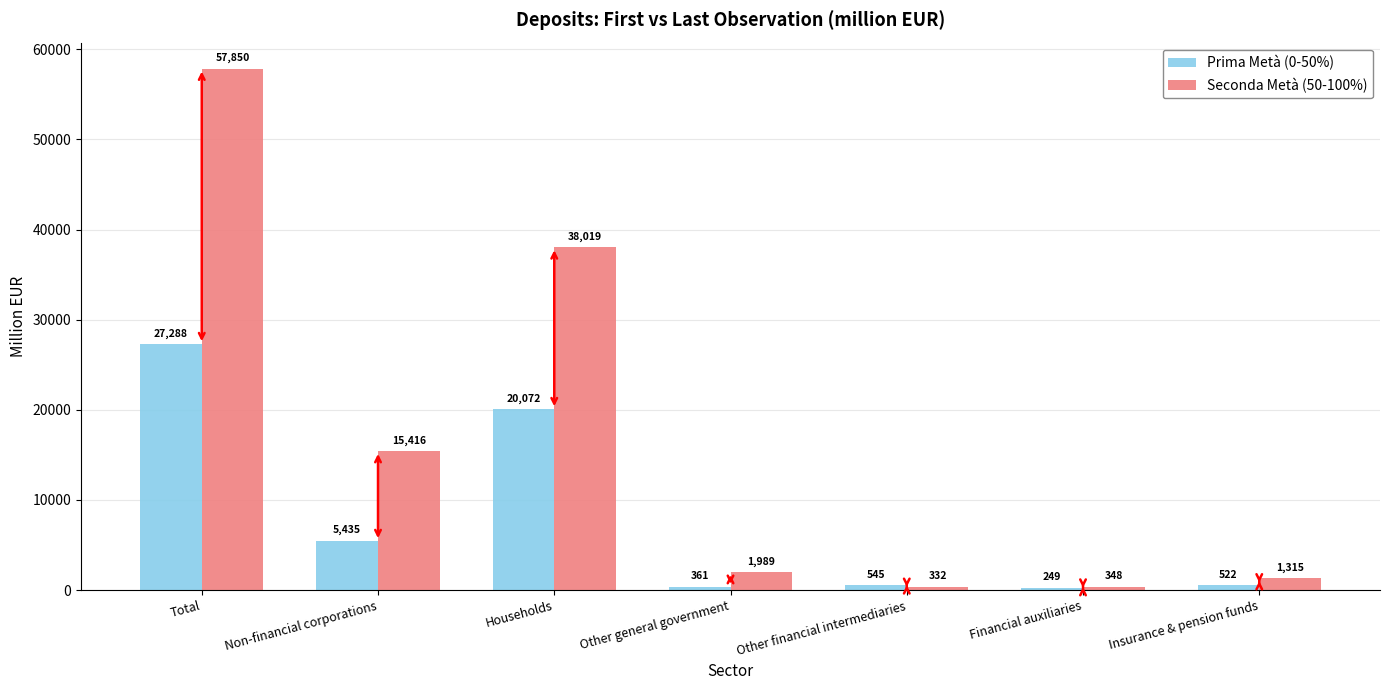

The value of Prima Metà (0-50%) at Other financial intermediaries is 544.6. True or false?

True